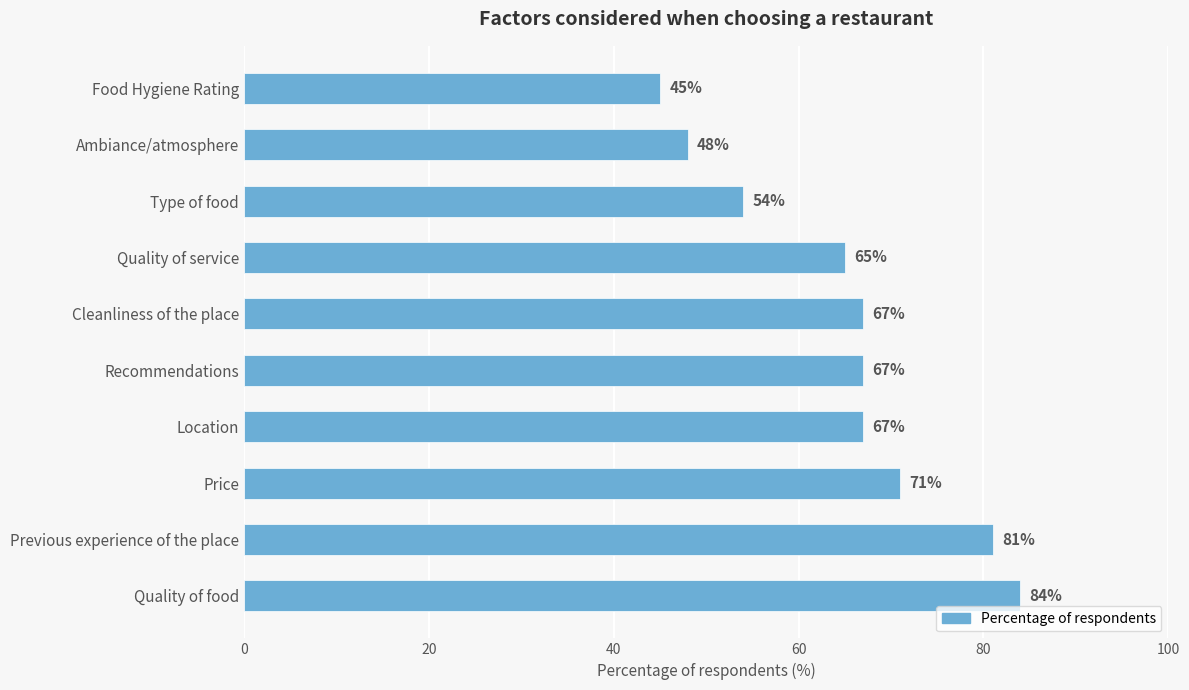

Count the number of data series in this chart.

1